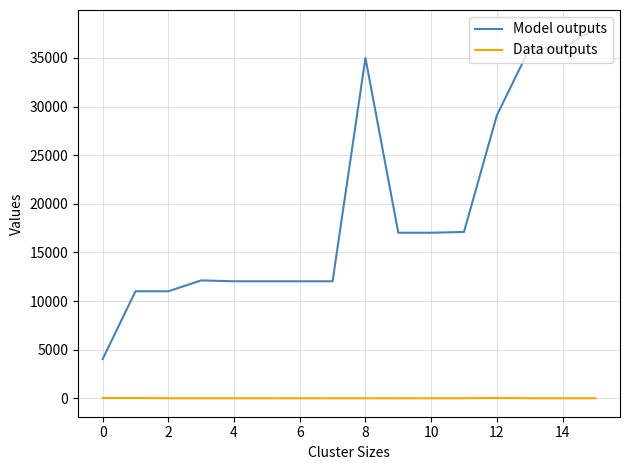

Which series has the widest spread of values?

Model outputs